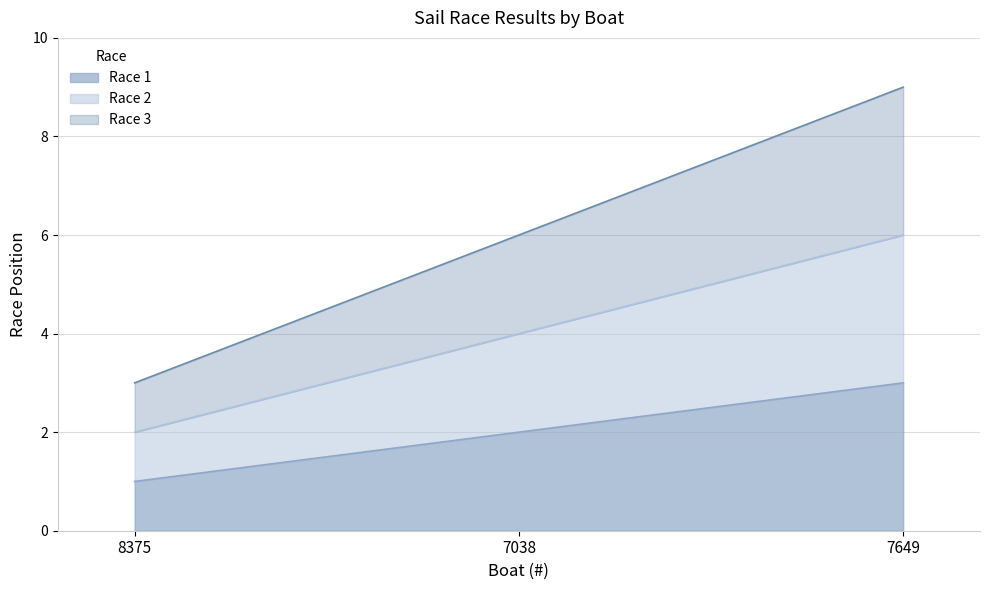

Reading left to right, list all the values displayed in this chart.

Race 1: 8375=1	7038=2	7649=3
Race 2: 8375=2	7038=4	7649=6
Race 3: 8375=3	7038=6	7649=9